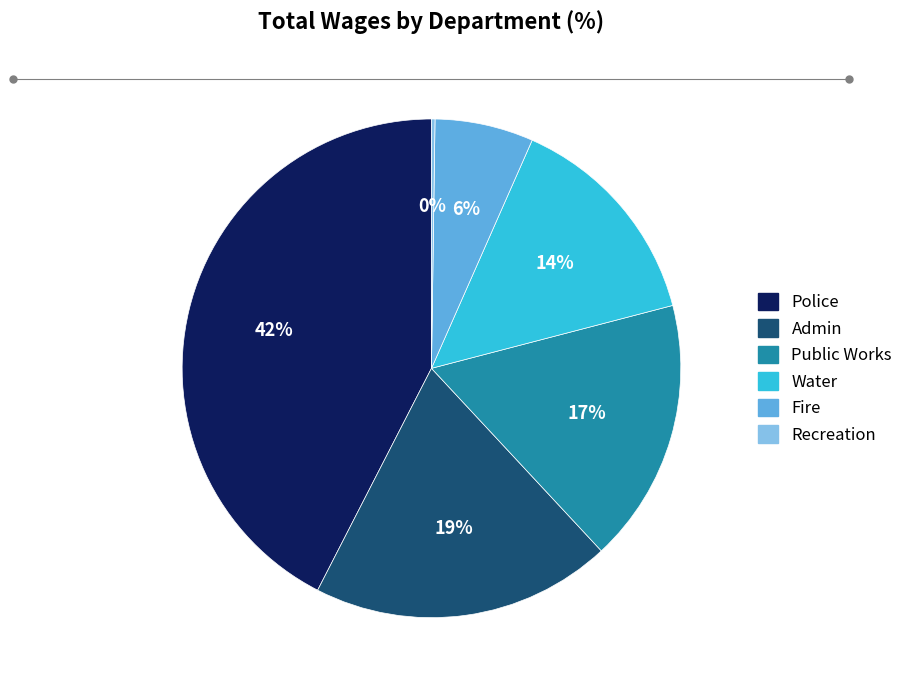

Is there a majority slice in this chart?

No